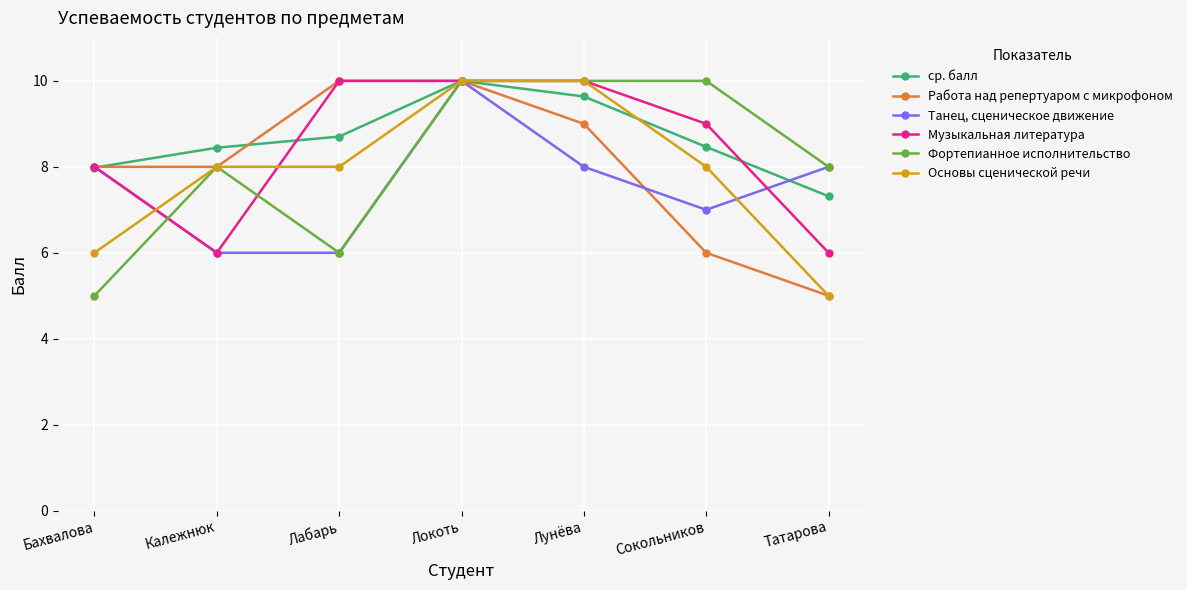

What is the smallest value displayed?

5.0